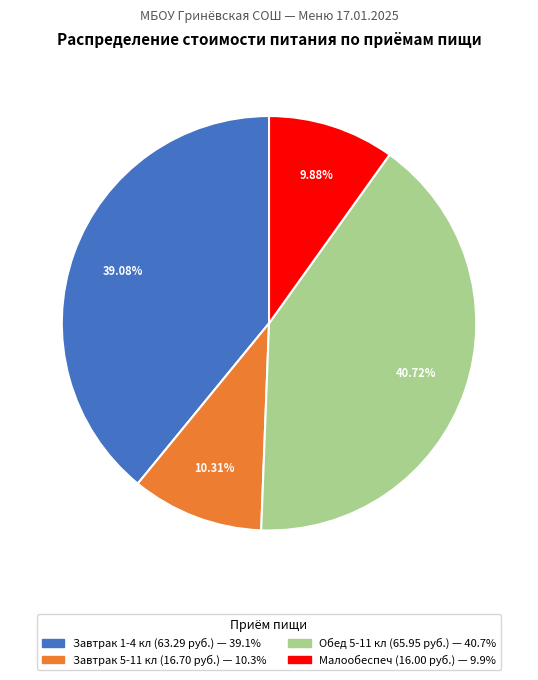

Does any single category account for the majority?

No